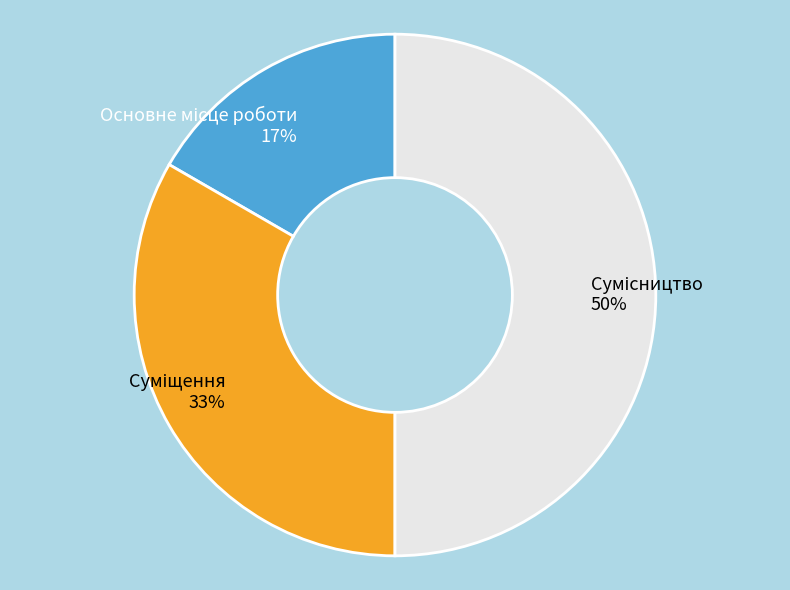

To the nearest percent, what is the difference between the largest and smallest slice percentages?

33%